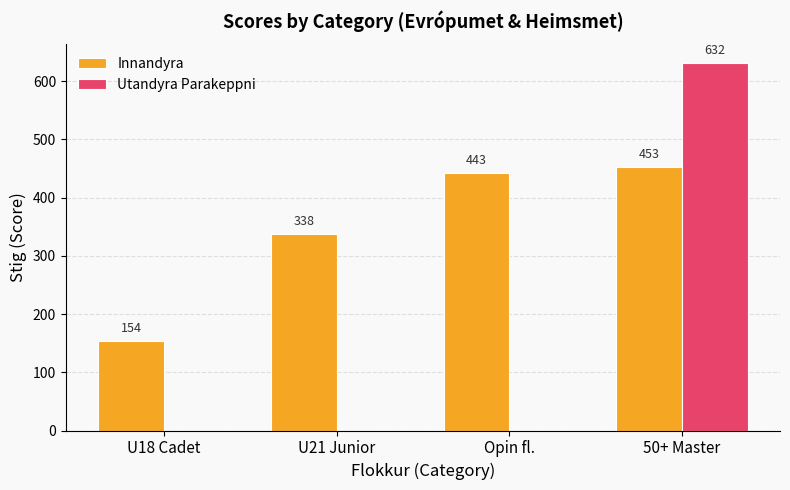

Is the value of Innandyra at U21 Junior greater than the value of Utandyra Parakeppni at U21 Junior?

Yes